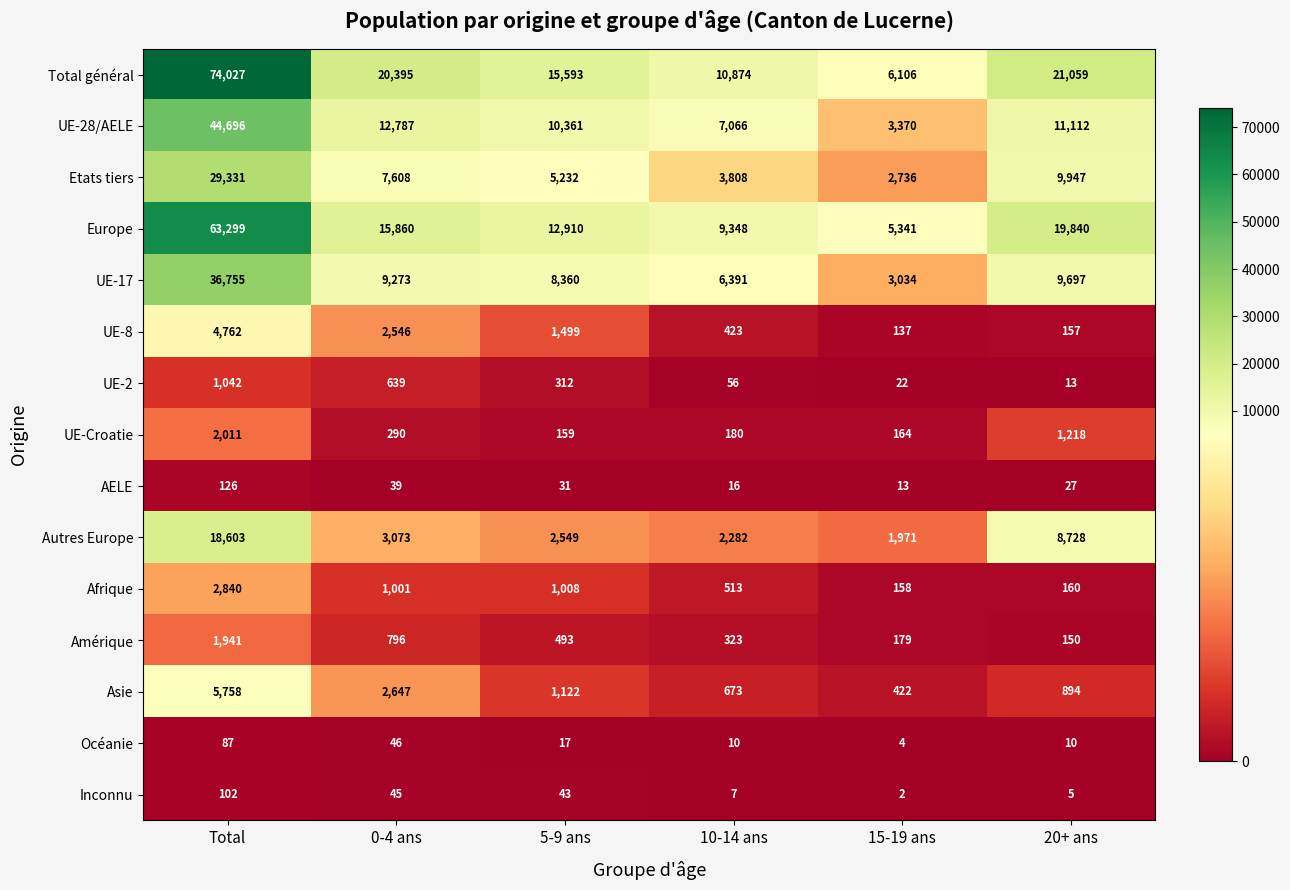

Which category has the lowest value in the UE-17 series?

15-19 ans